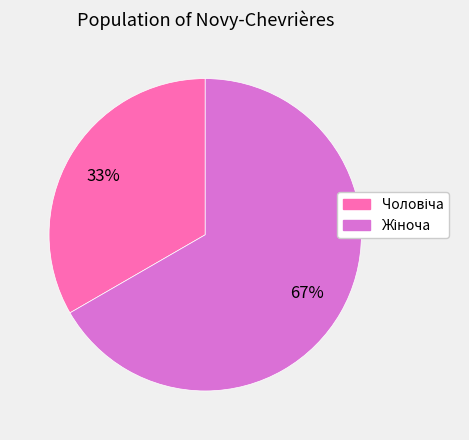

To the nearest percent, what is the average slice percentage?

50%